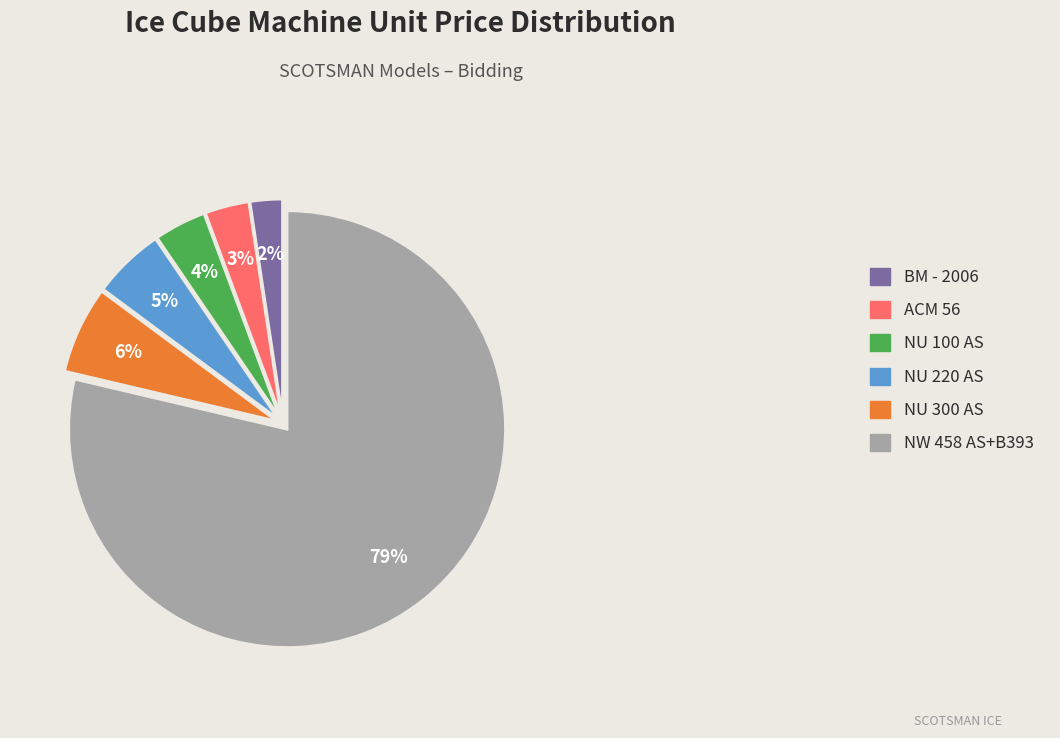

True or false: ACM 56 accounts for 3% of the total.

True